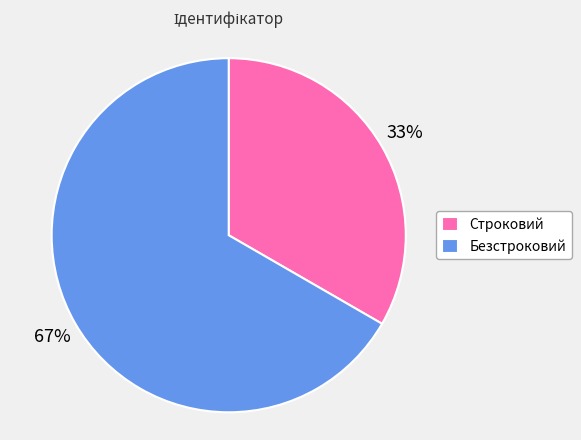

Which has a higher value, Безстроковий or Строковий?

Безстроковий